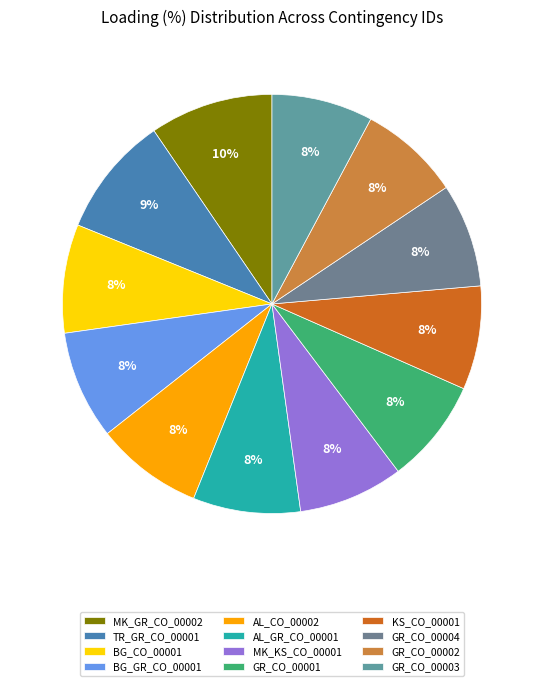

How many slices are in this pie chart?

12